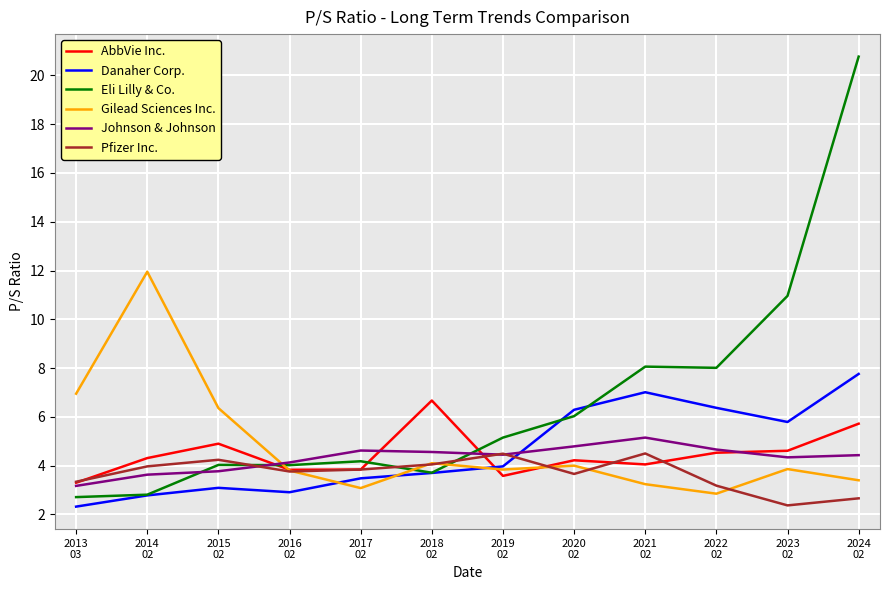

Is this an area chart (filled region under the line)?

No